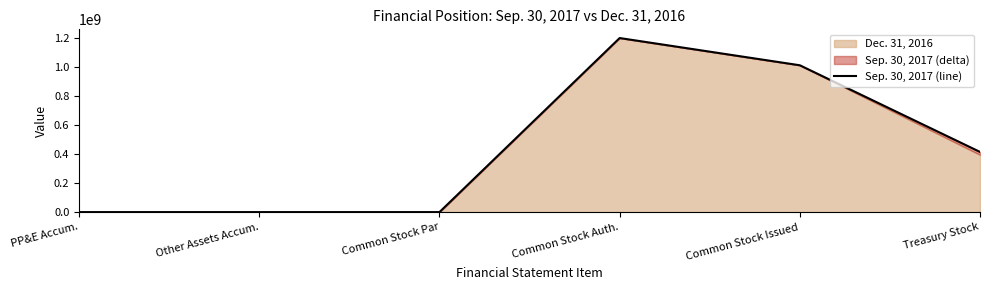

What is the sum of the values at Treasury Stock and Common Stock Auth.?

1614910219